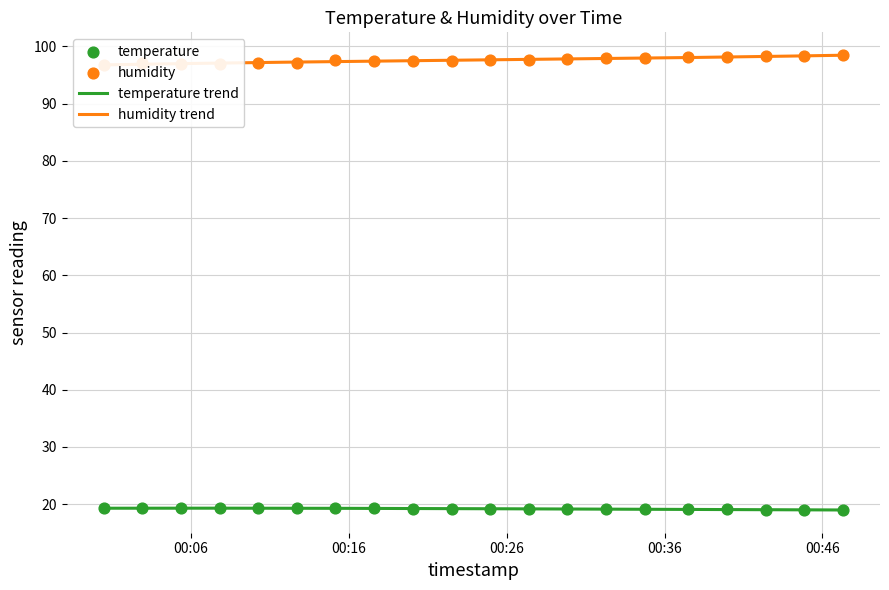

At how many categories does at least one series exceed 97?

17